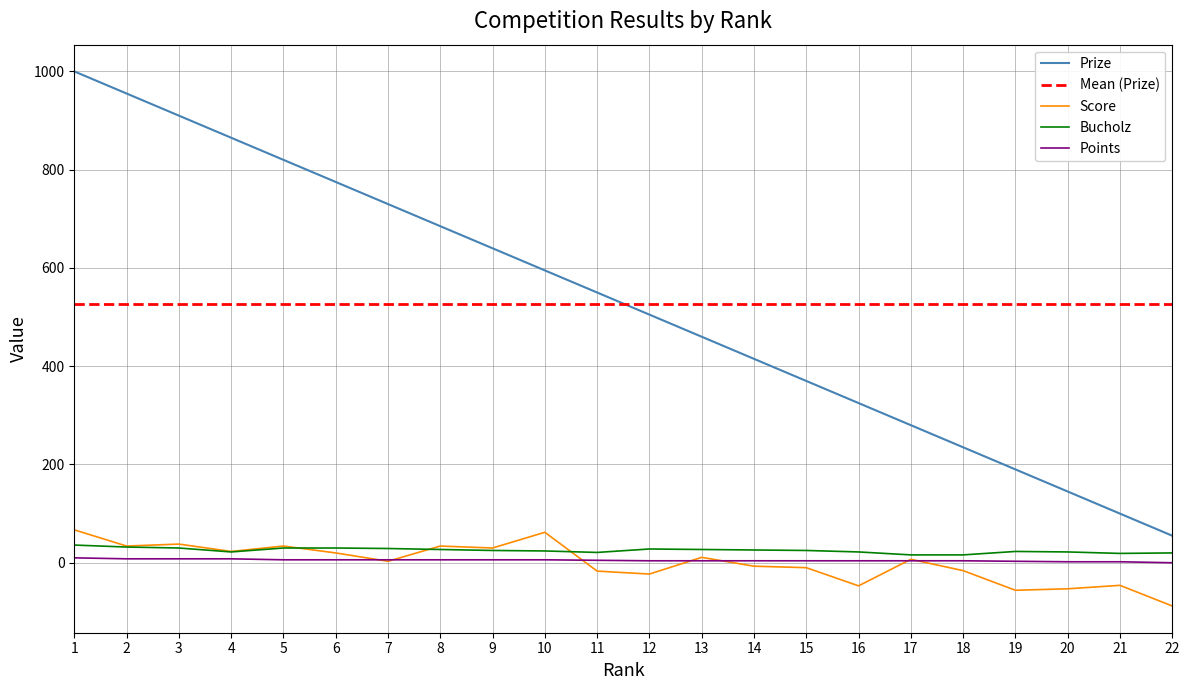

Between 13 and 17, which series saw the biggest shift?

Prize